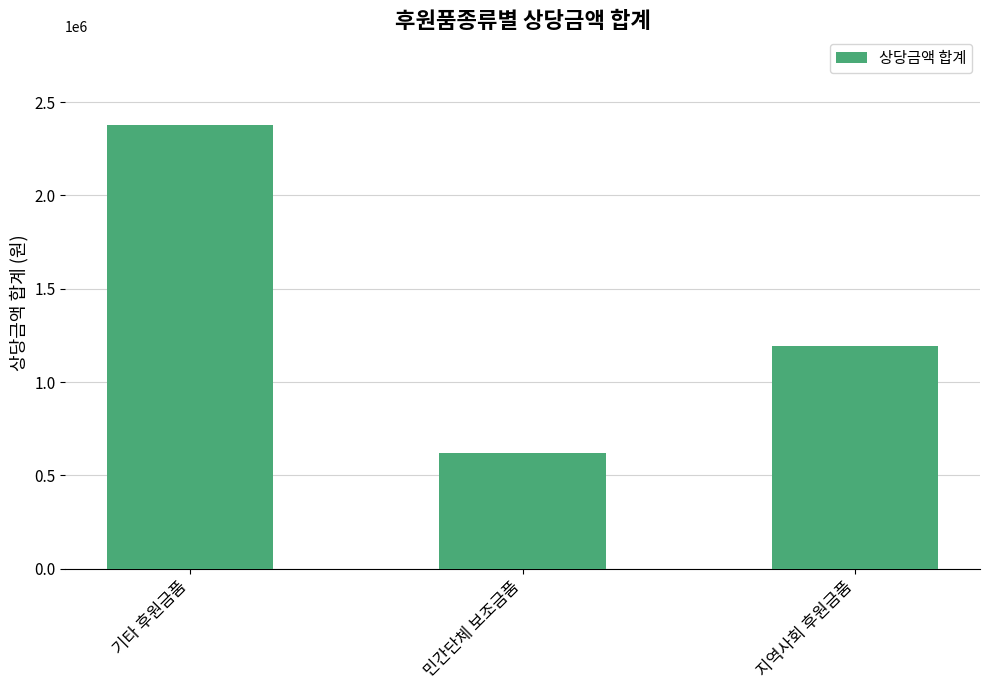

Which category has the lowest value across all series?

민간단체 보조금품